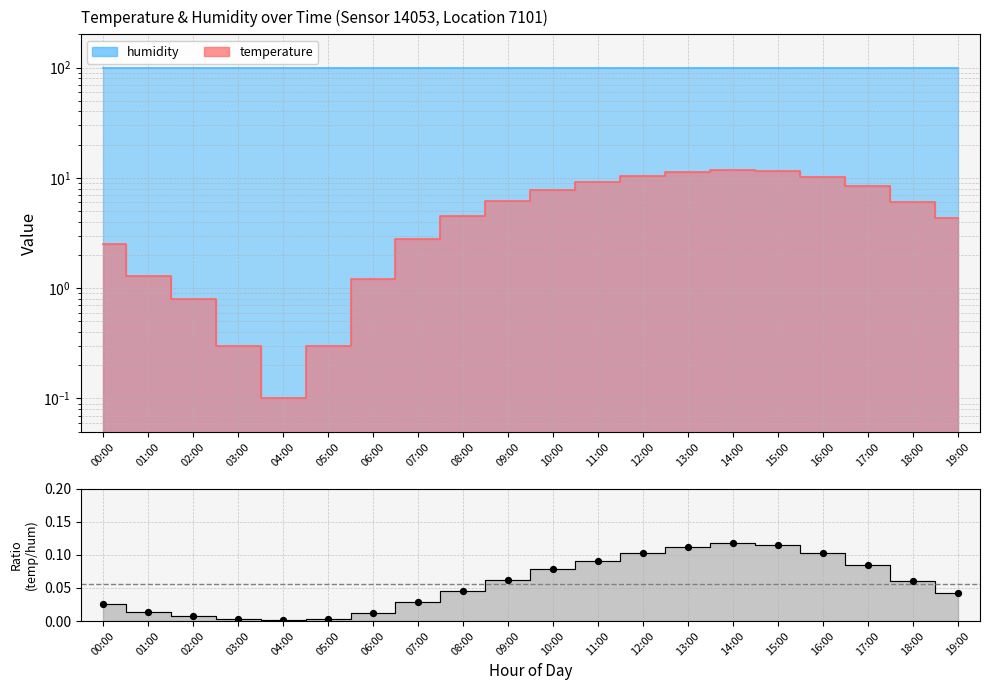

Which has a higher value, 13:00 or 18:00?

13:00